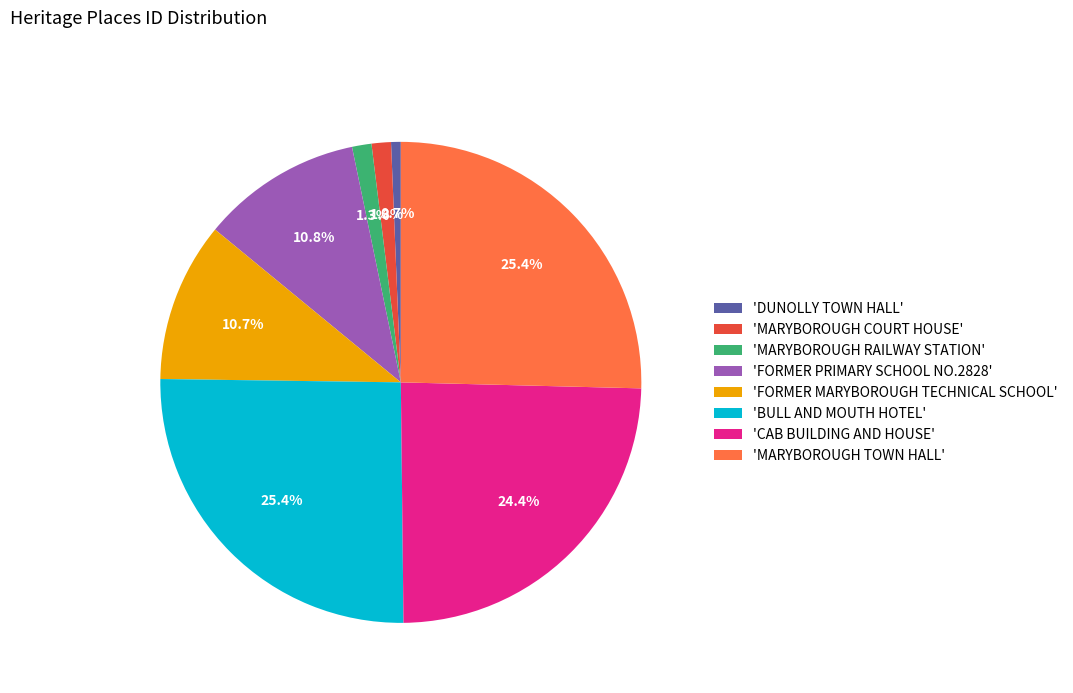

Is 'DUNOLLY TOWN HALL' the majority of the pie?

No